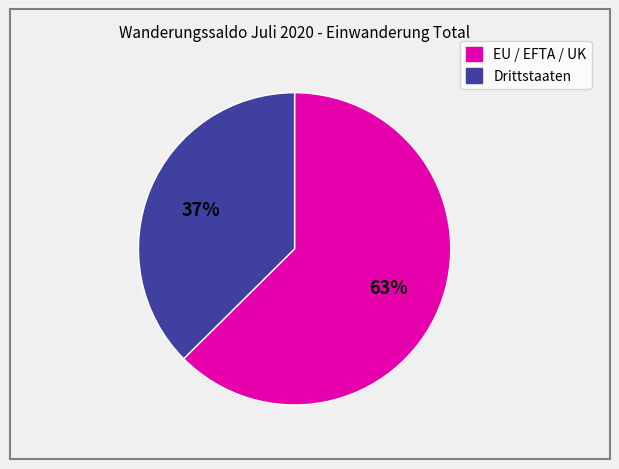

The EU / EFTA / UK slice represents 53% of the pie. True or false?

False